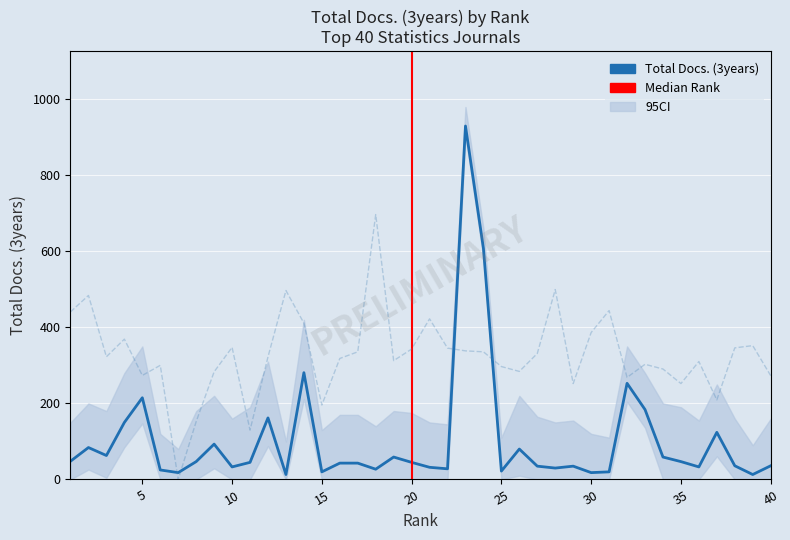

Count the number of data series in this chart.

2